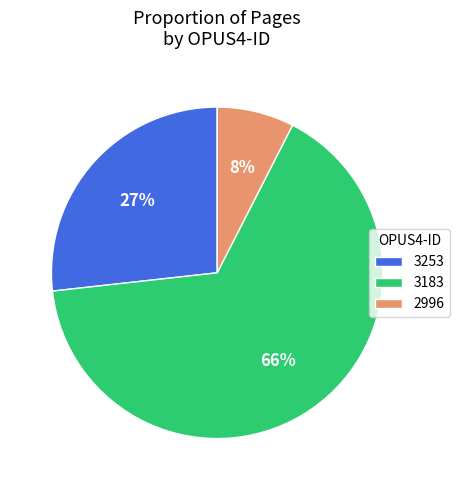

True or false: 3183 accounts for 66% of the total.

True